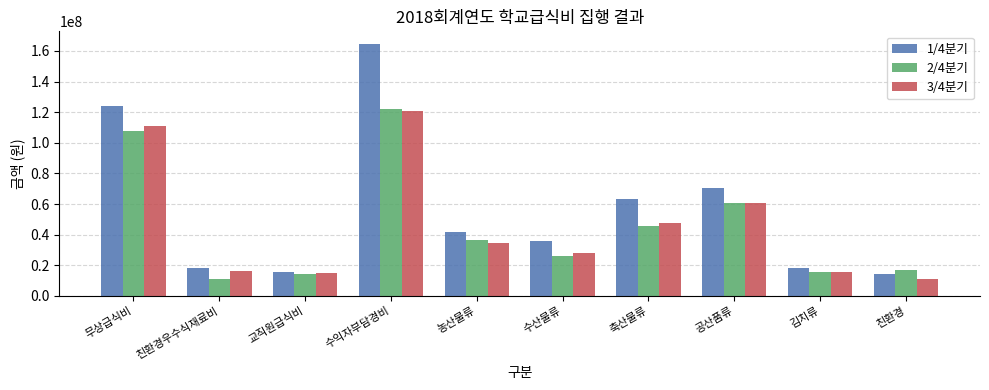

What is the difference between the highest and lowest values at 친환경우수식재료비?

7701000